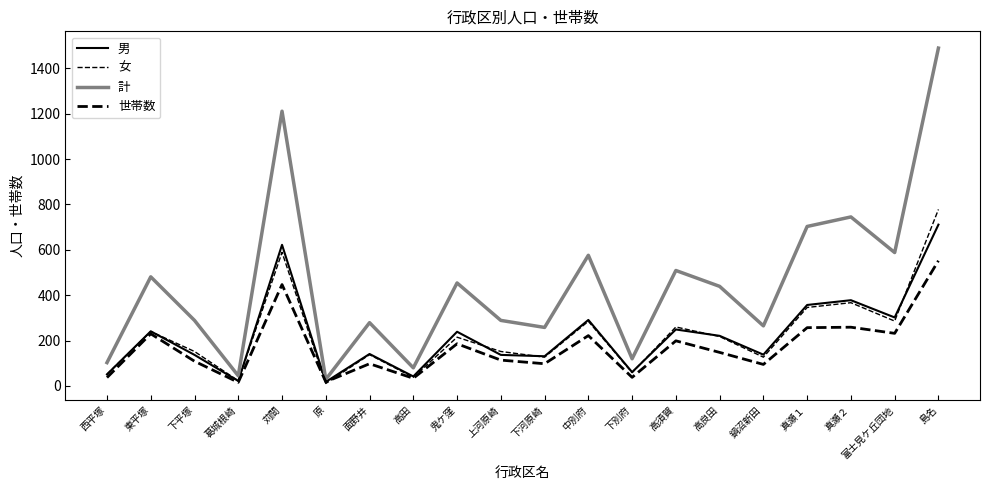

The value of 計 at 葛城根崎 is 45. True or false?

True